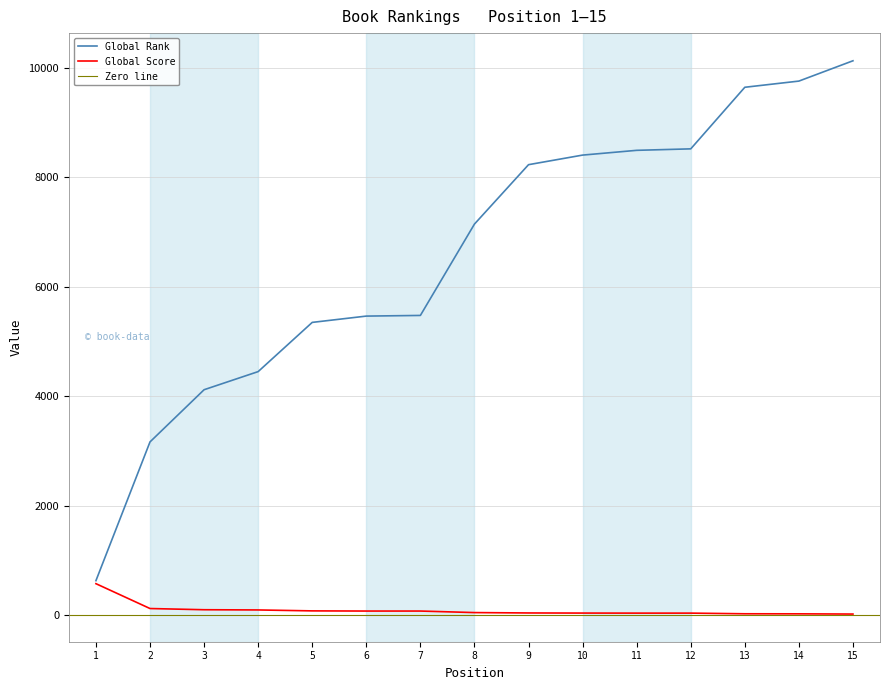

What is the maximum value for Global Score?

574